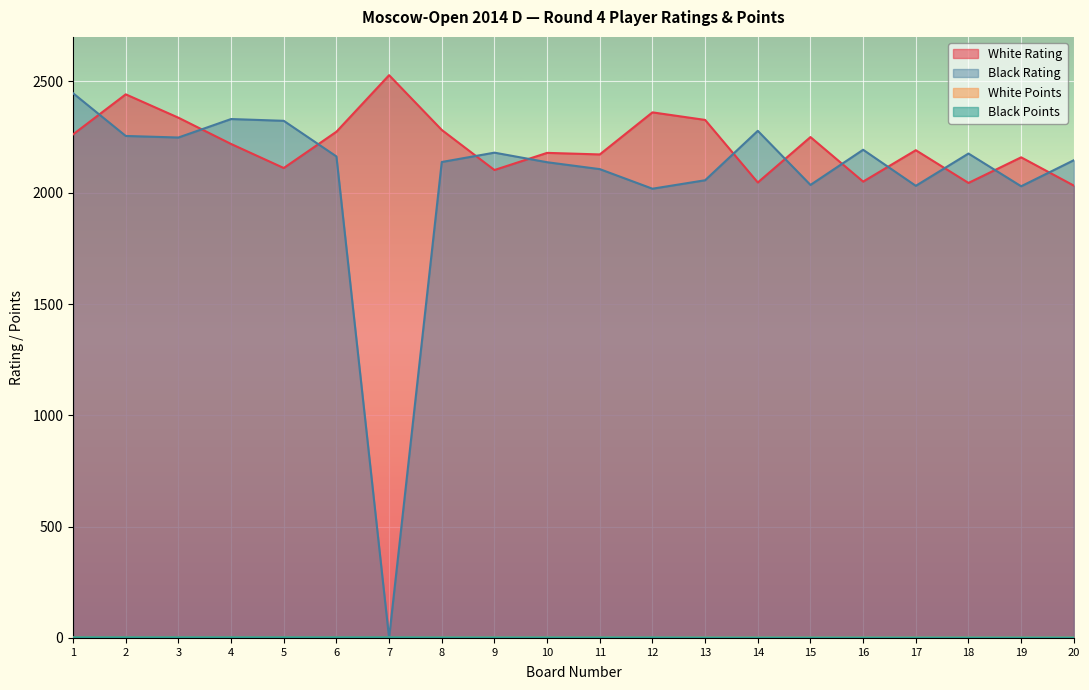

How many interior local valleys does the White Rating series have?

6